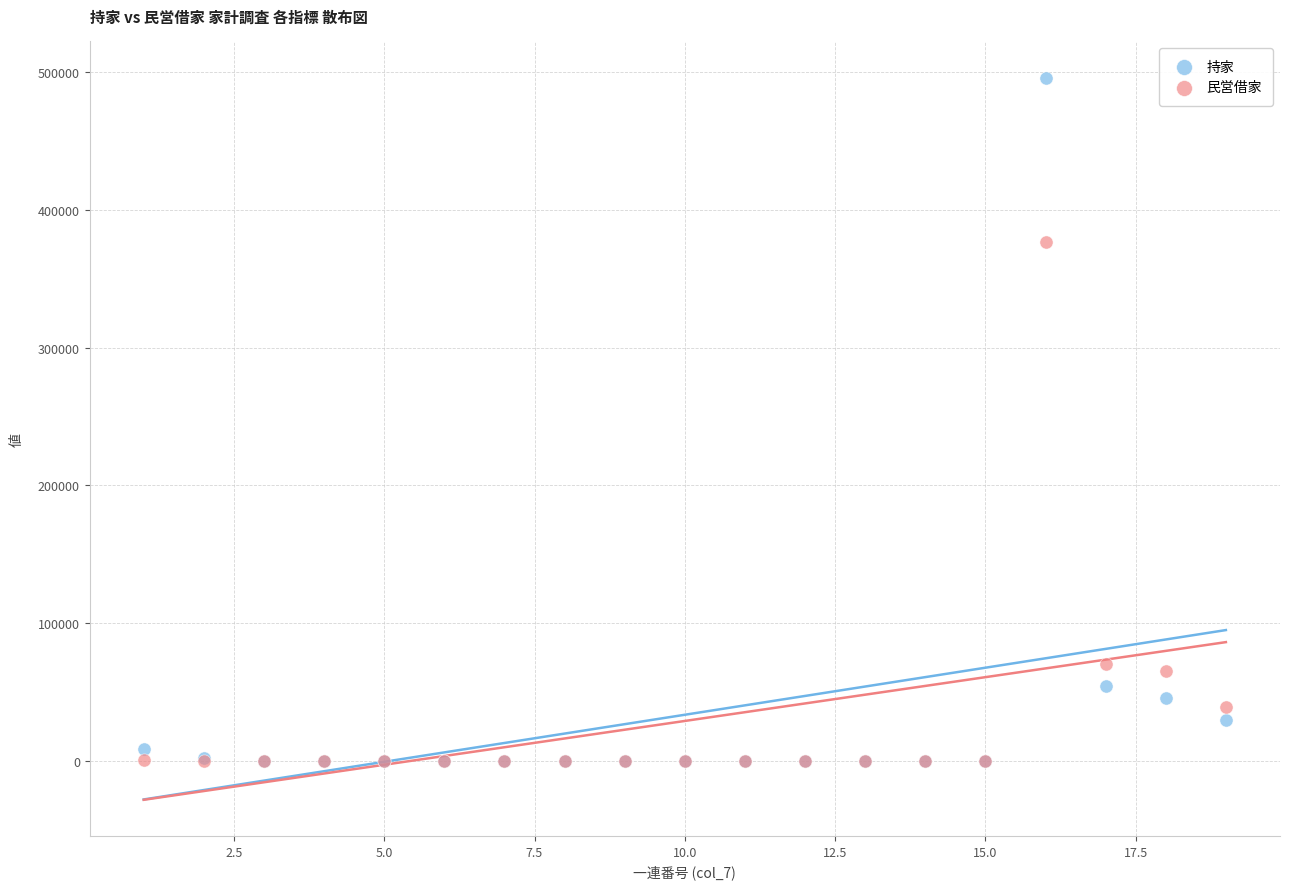

Across all series, what Y value is closest to 247921?

376473.0